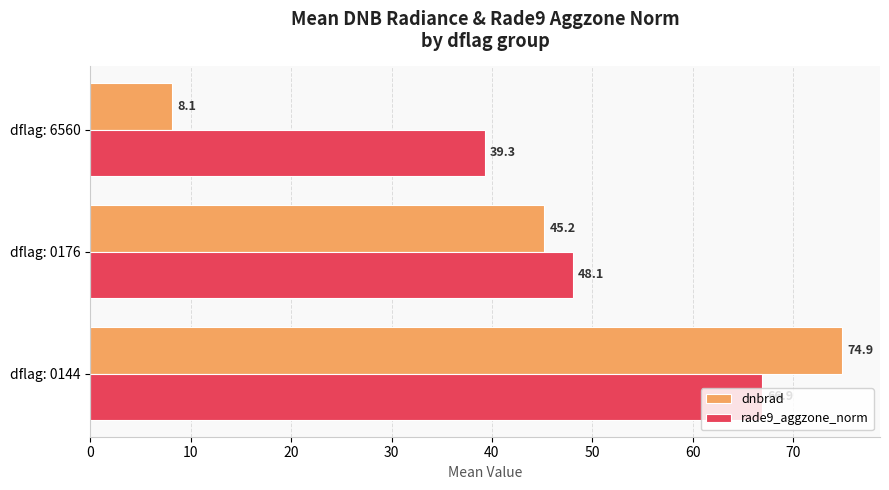

Where is rade9_aggzone_norm nearest to the value 53?

dflag: 0176